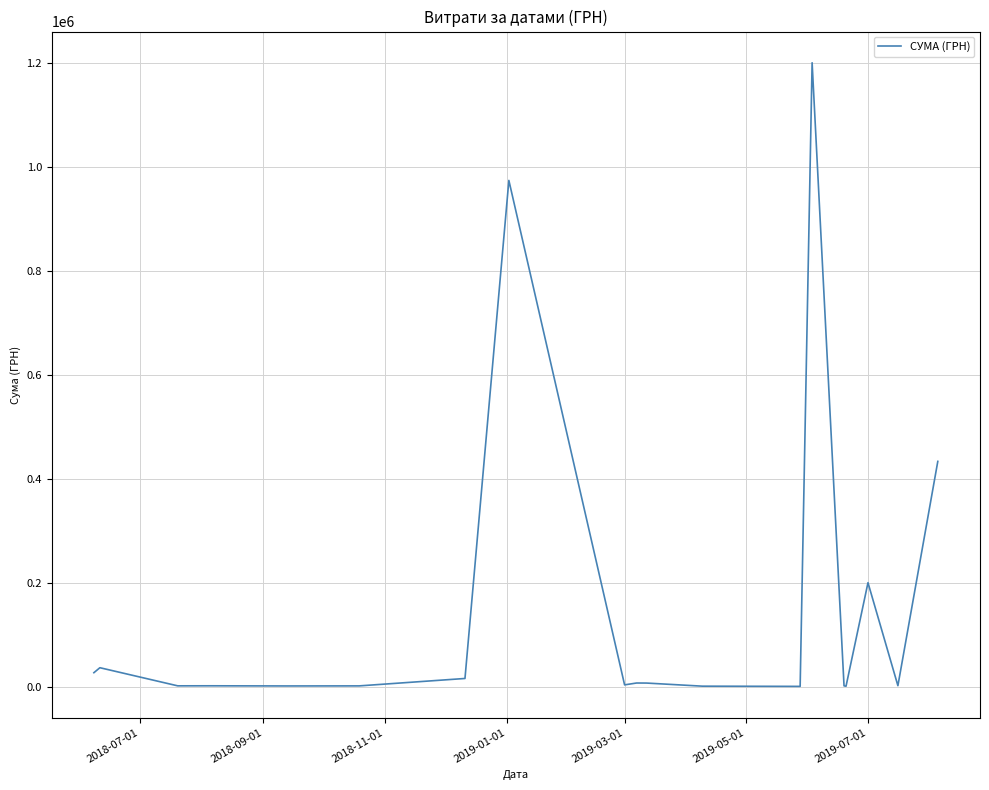

What is the greatest value displayed?

1200911.5